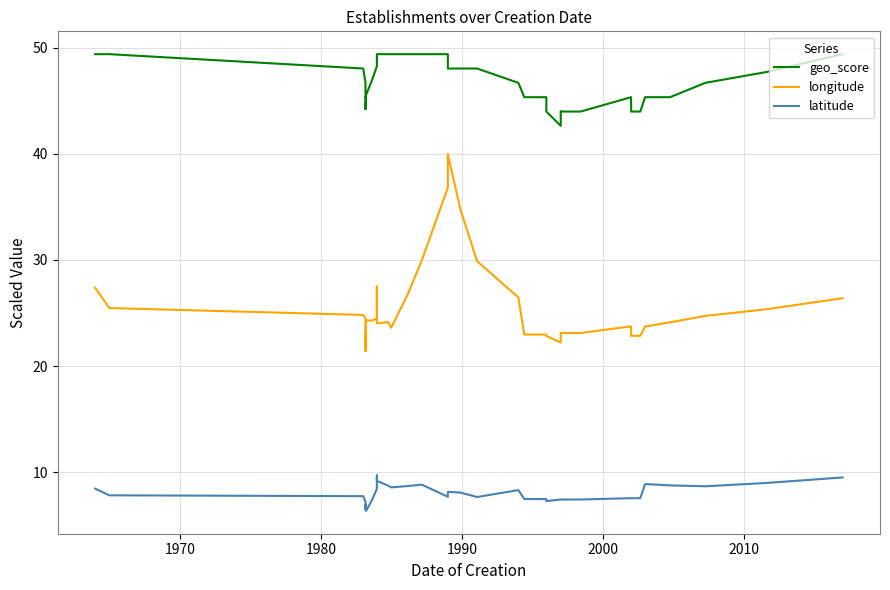

Which series has the largest total across all categories?

geo_score